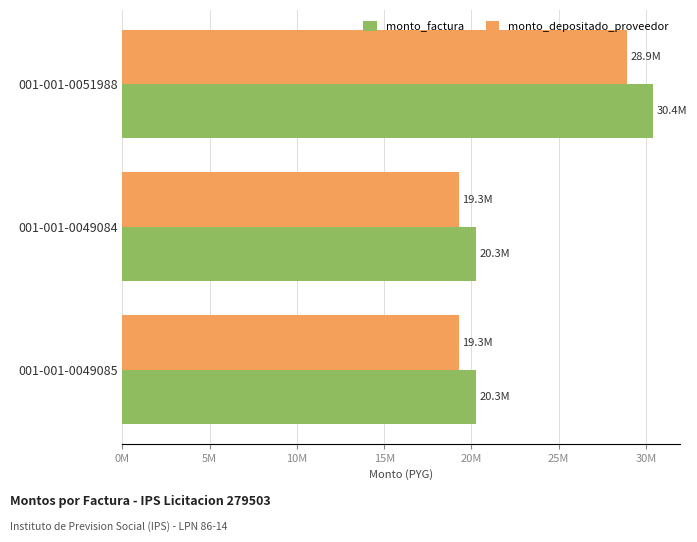

What are all the series names shown in the legend?

monto_factura, monto_depositado_proveedor